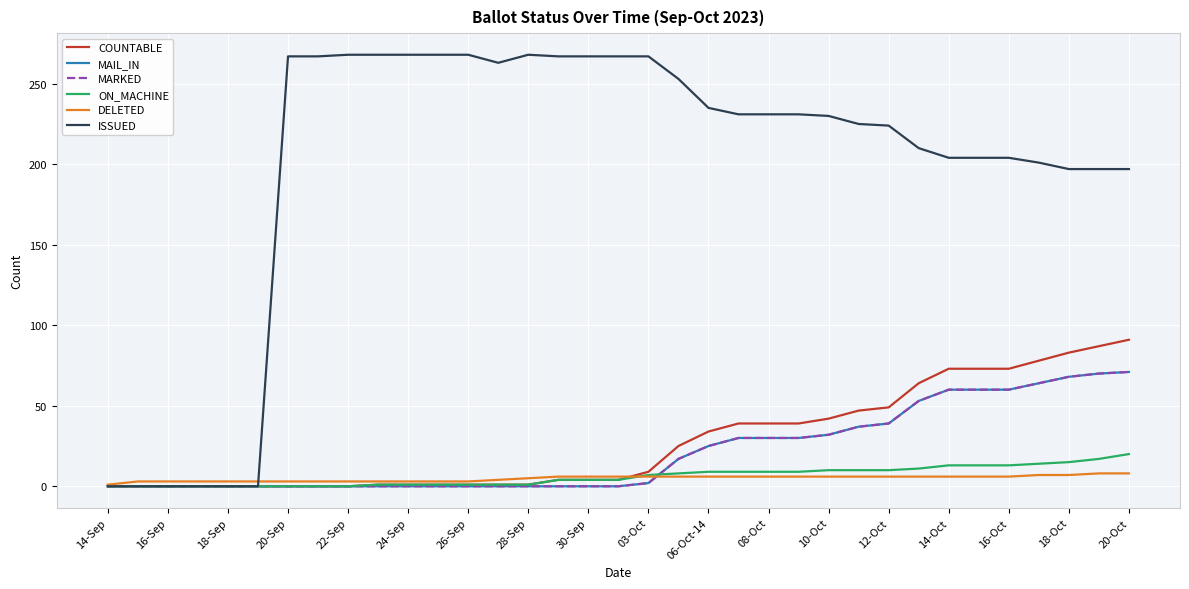

What is the average value of the COUNTABLE series?

28